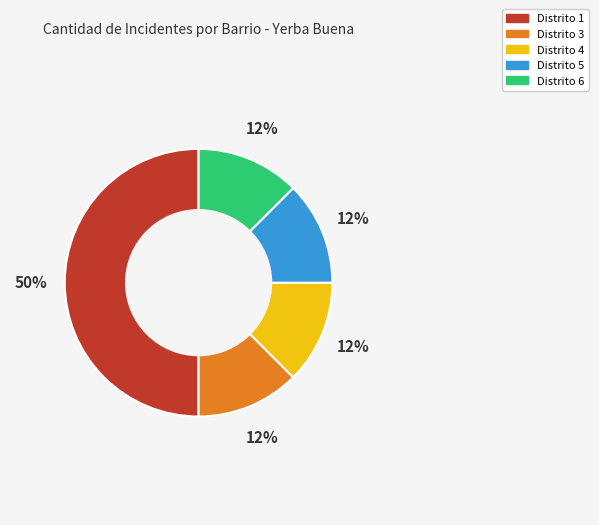

Count the number of slices in the pie.

5